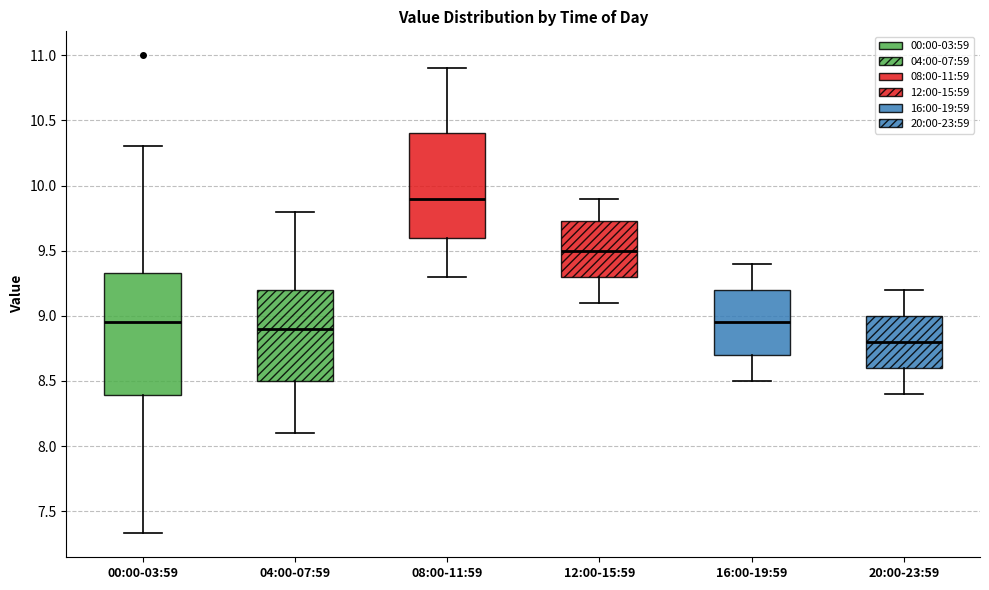

Where does the upper whisker of the box for 16:00-19:59 end on the y-axis? The values are not printed on the chart, so give them approximately, as read against the axis.

9.40